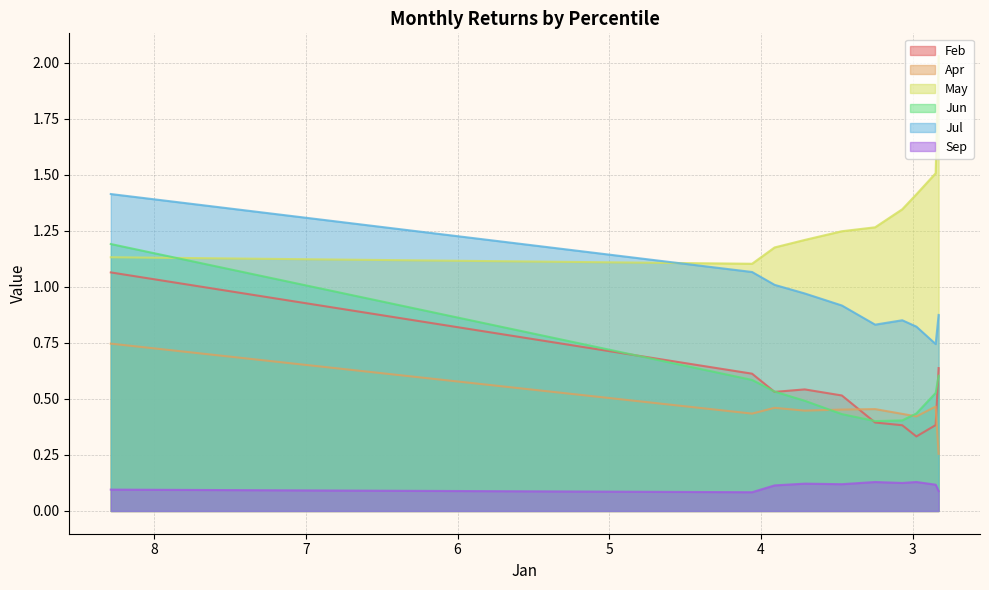

Which series has the largest total across all categories?

May